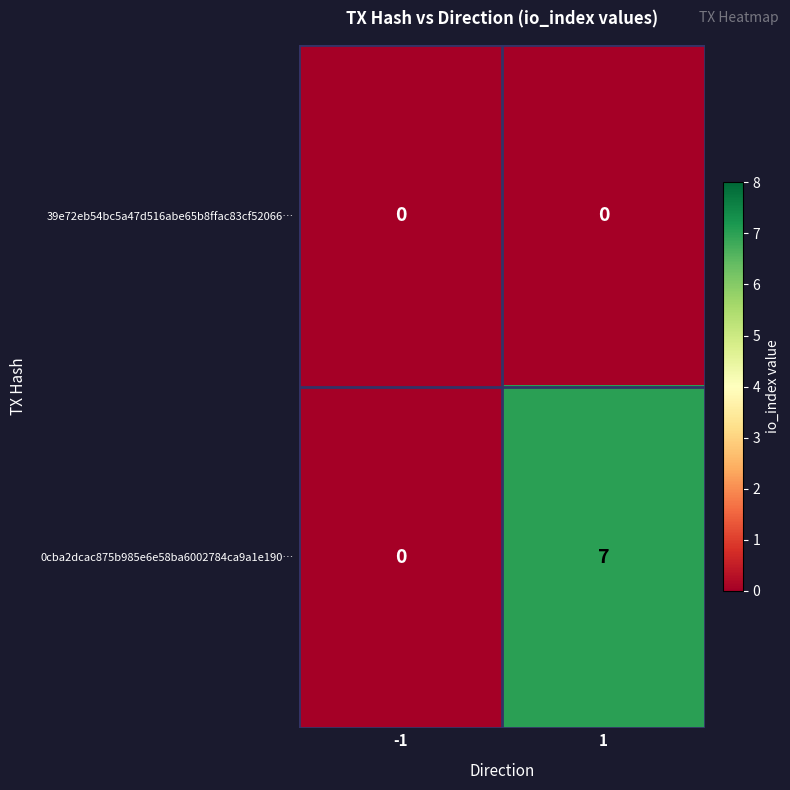

List the series in order of their peak value, lowest first.

39e72eb54bc5a47d516abe65b8ffac83cf52066…, 0cba2dcac875b985e6e58ba6002784ca9a1e190…